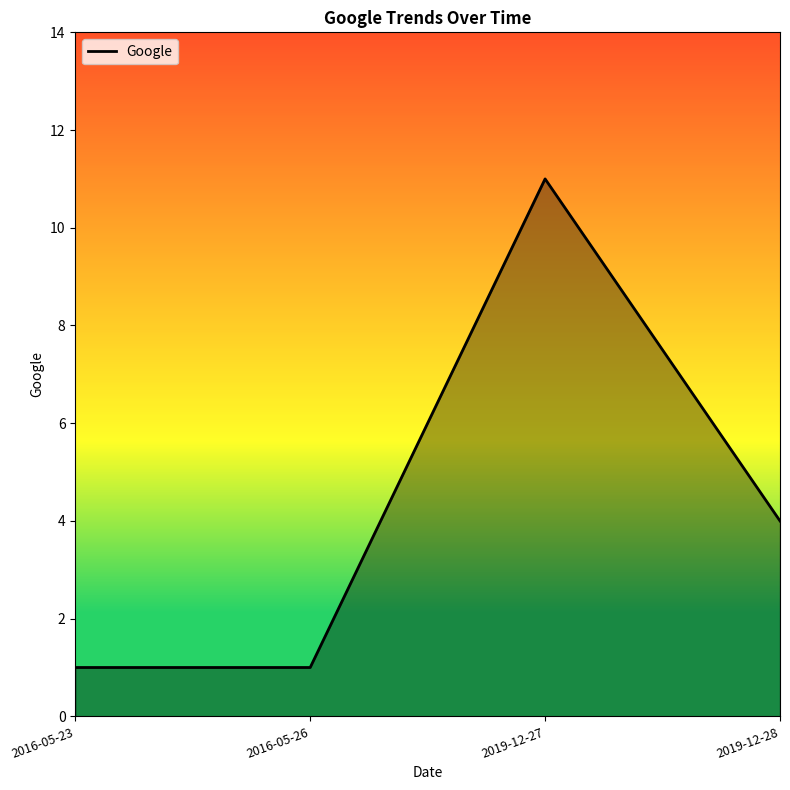

How many values are below 4?

2